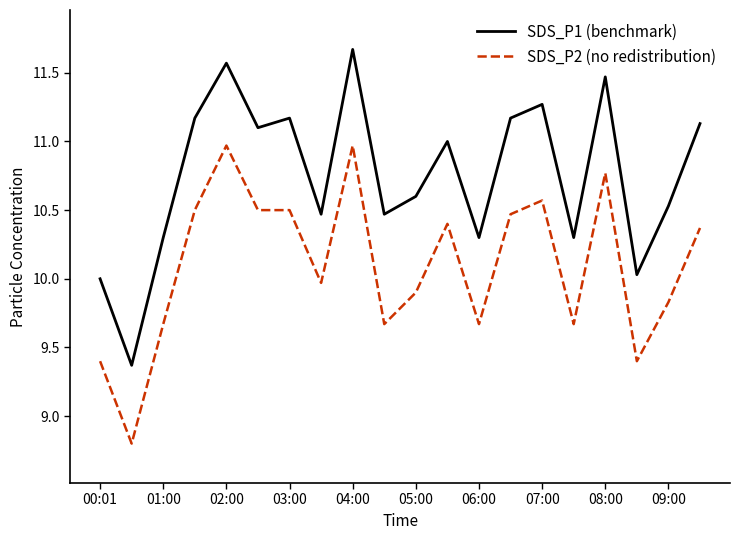

What is the average value of the SDS_P2 (no redistribution) series?

10.1